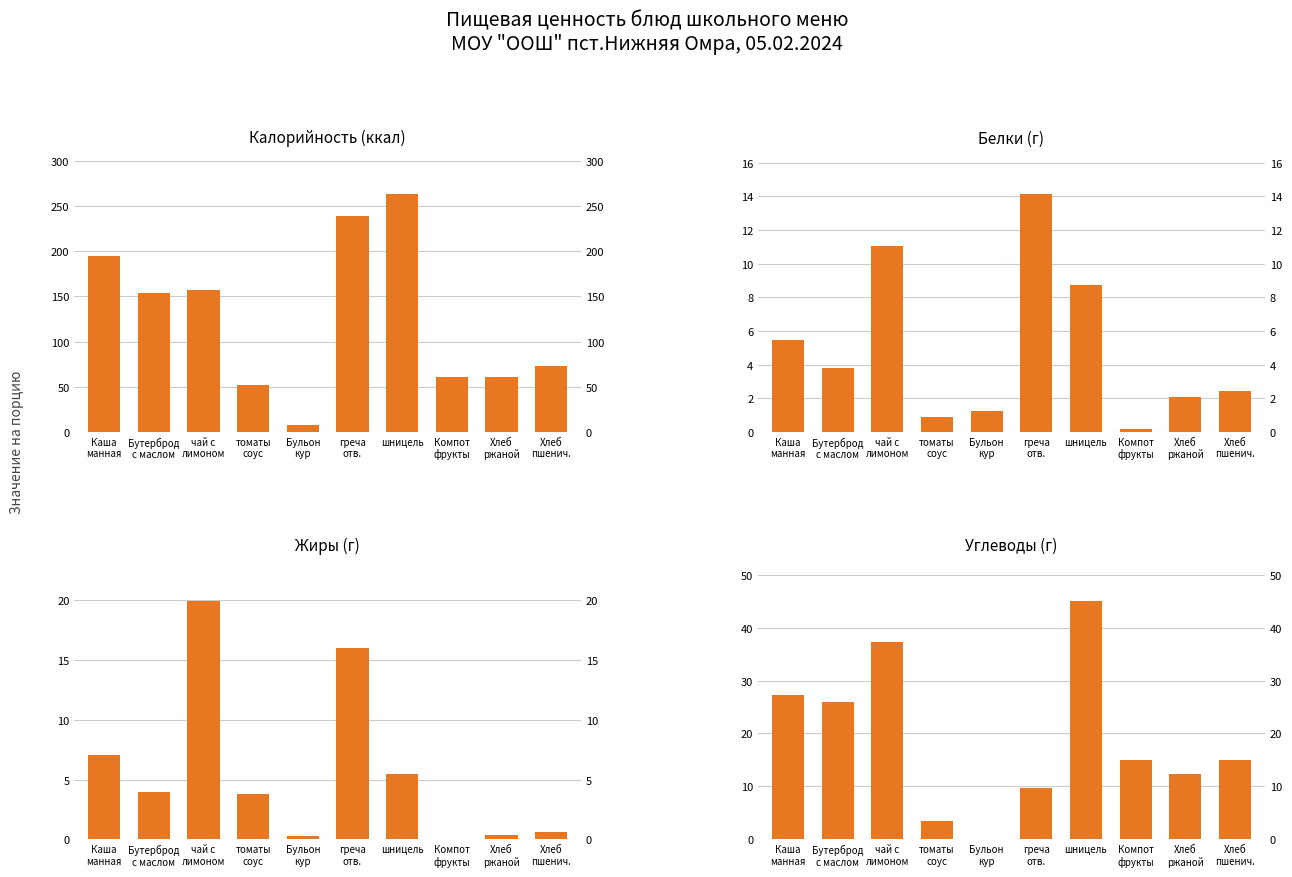

Which series has the largest range (max minus min)?

Калорийность